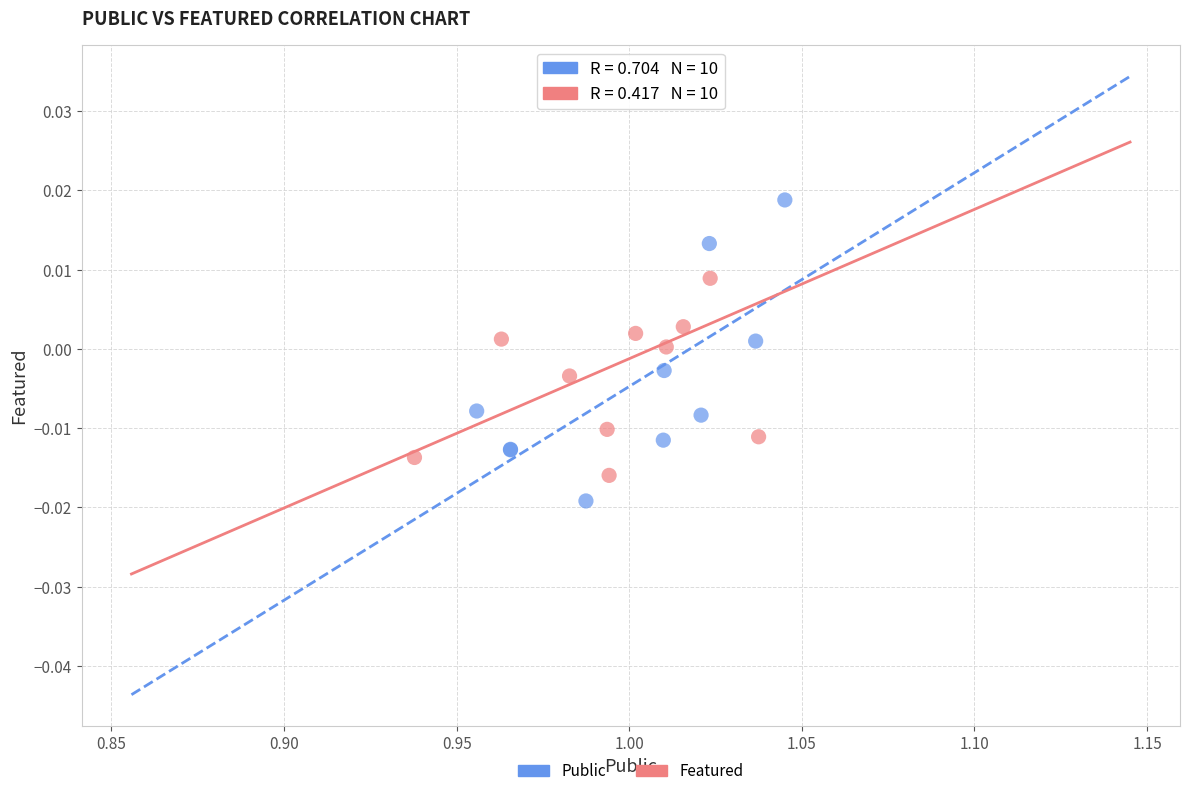

Which series contains the lowest Y value?

Public